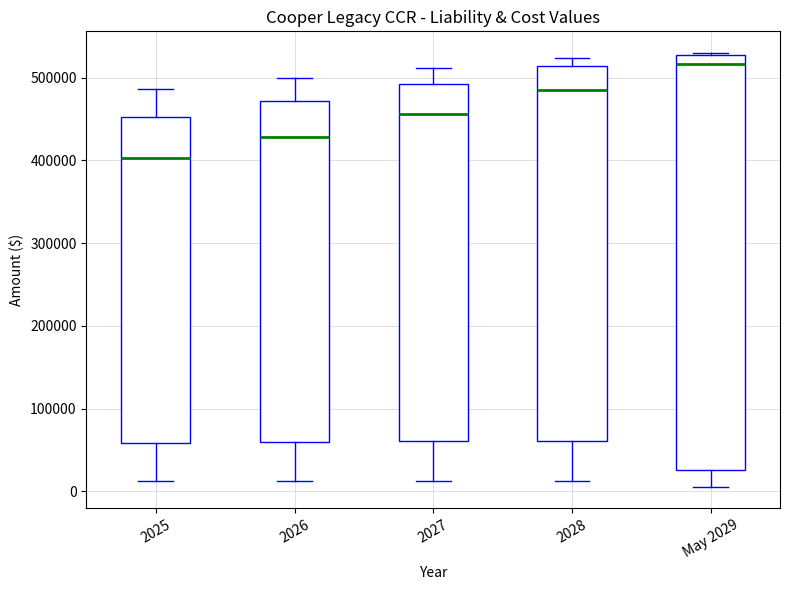

Comparing the boxes themselves (not the whiskers), which one is the tallest?

May 2029